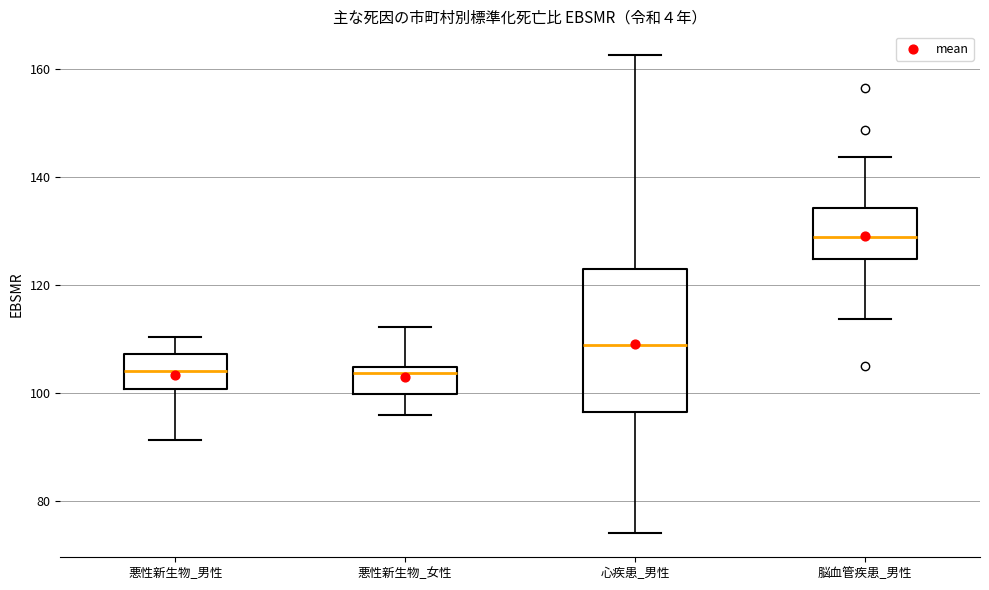

Where is the lower edge of the box for 悪性新生物_男性 on the y-axis? The values are not printed on the chart, so give them approximately, as read against the axis.

100